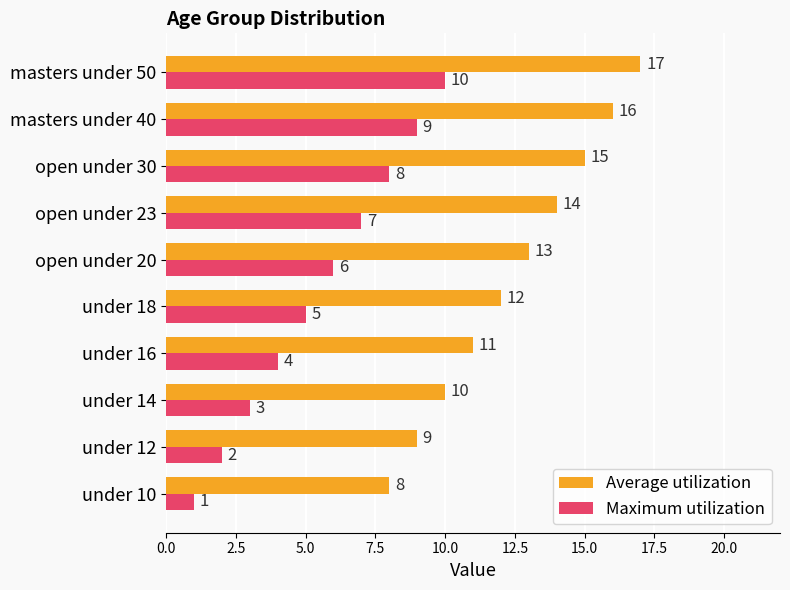

At how many categories does at least one series exceed 3?

10